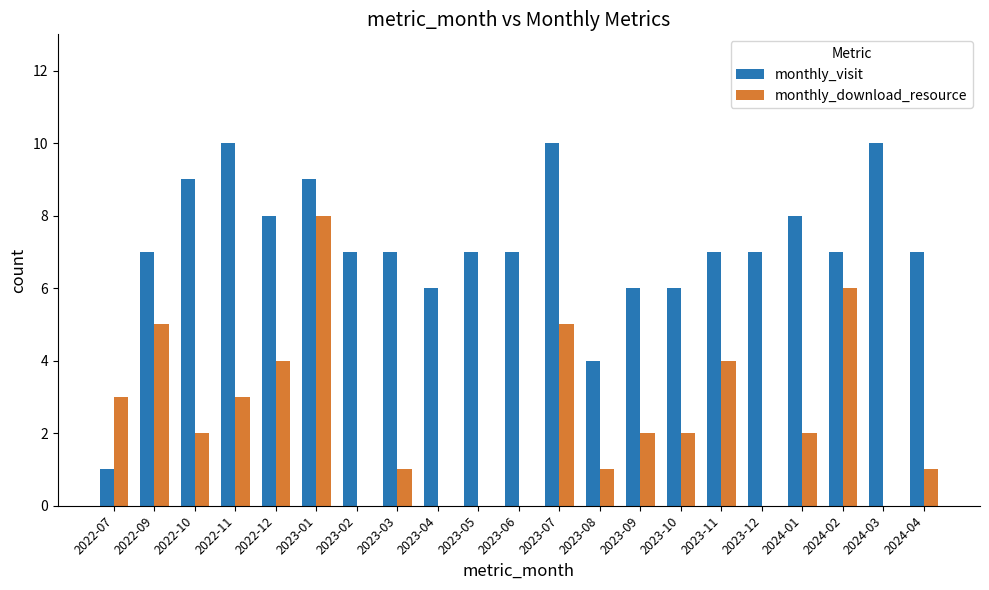

Reading right to left, transcribe all the data shown in this chart.

monthly_visit: 2024-04=7	2024-03=10	2024-02=7	2024-01=8	2023-12=7	2023-11=7	2023-10=6	2023-09=6	2023-08=4	2023-07=10	2023-06=7	2023-05=7	2023-04=6	2023-03=7	2023-02=7	2023-01=9	2022-12=8	2022-11=10	2022-10=9	2022-09=7	2022-07=1
monthly_download_resource: 2024-04=1	2024-03=0	2024-02=6	2024-01=2	2023-12=0	2023-11=4	2023-10=2	2023-09=2	2023-08=1	2023-07=5	2023-06=0	2023-05=0	2023-04=0	2023-03=1	2023-02=0	2023-01=8	2022-12=4	2022-11=3	2022-10=2	2022-09=5	2022-07=3